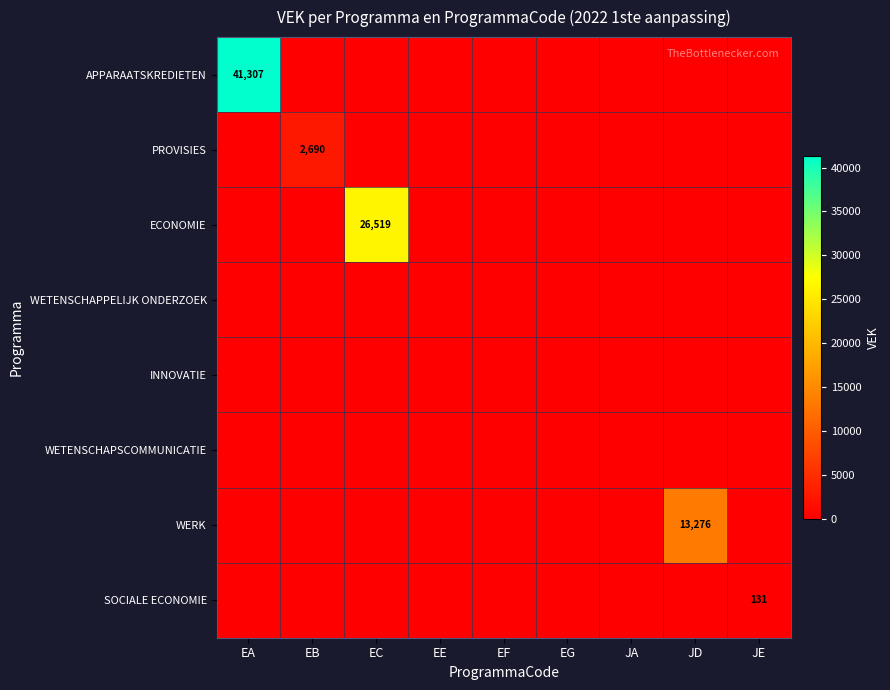

At how many categories does at least one series exceed 15636?

2